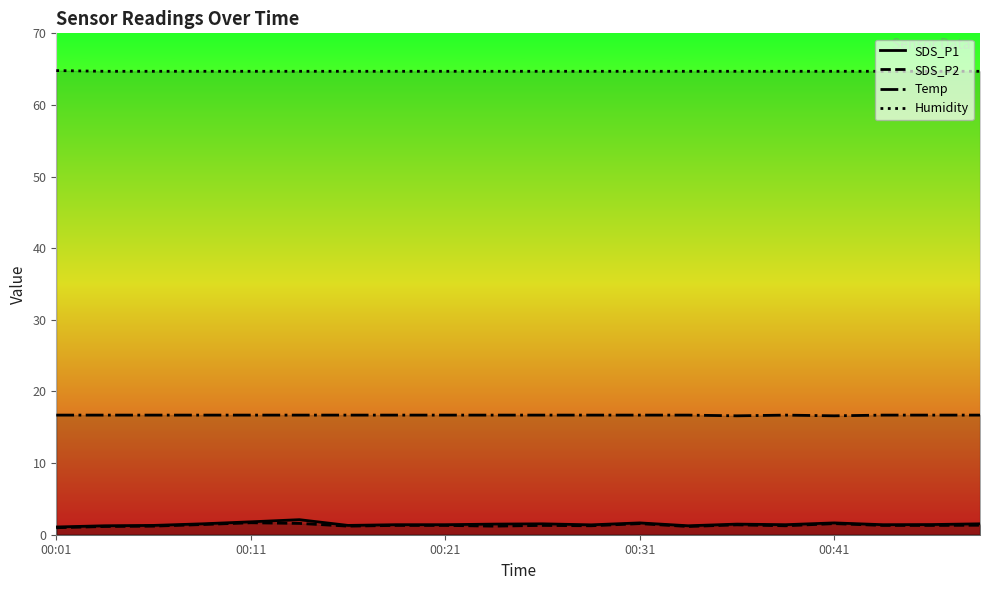

What is the lowest value of the Humidity series?

64.7